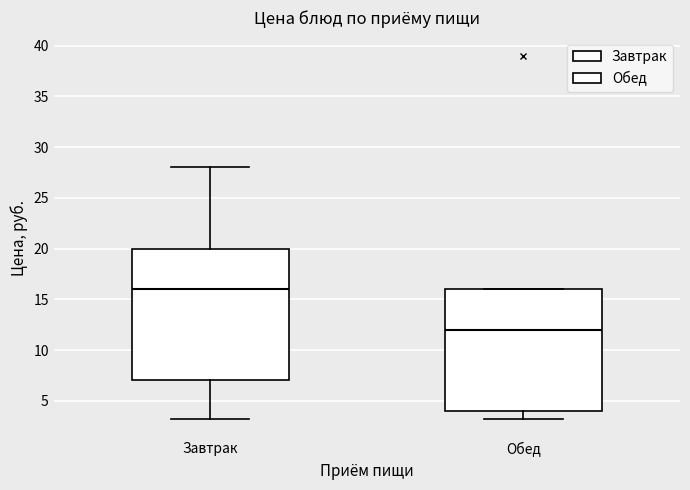

Which box has the lowest median line?

Обед